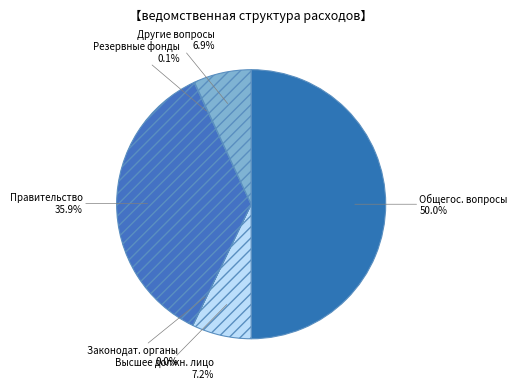

Is Другие вопросы the majority of the pie?

No